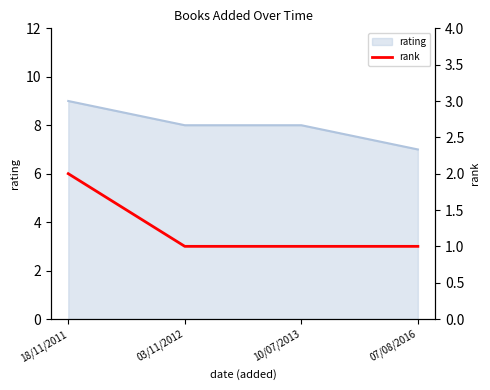

The value of rating at 07/08/2016 is 11. True or false?

False